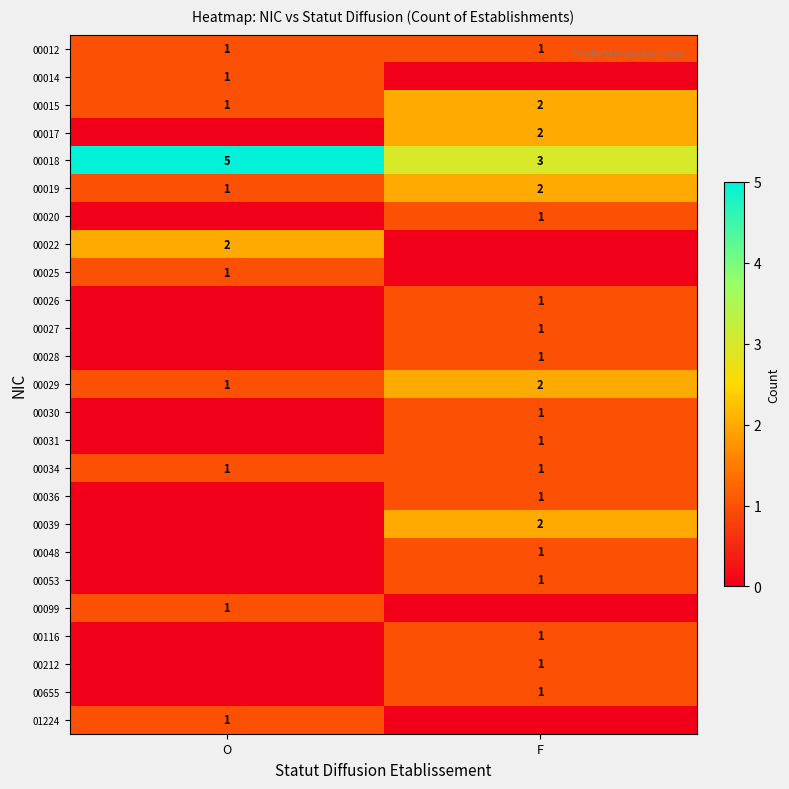

At which label does 00019 reach its peak?

F